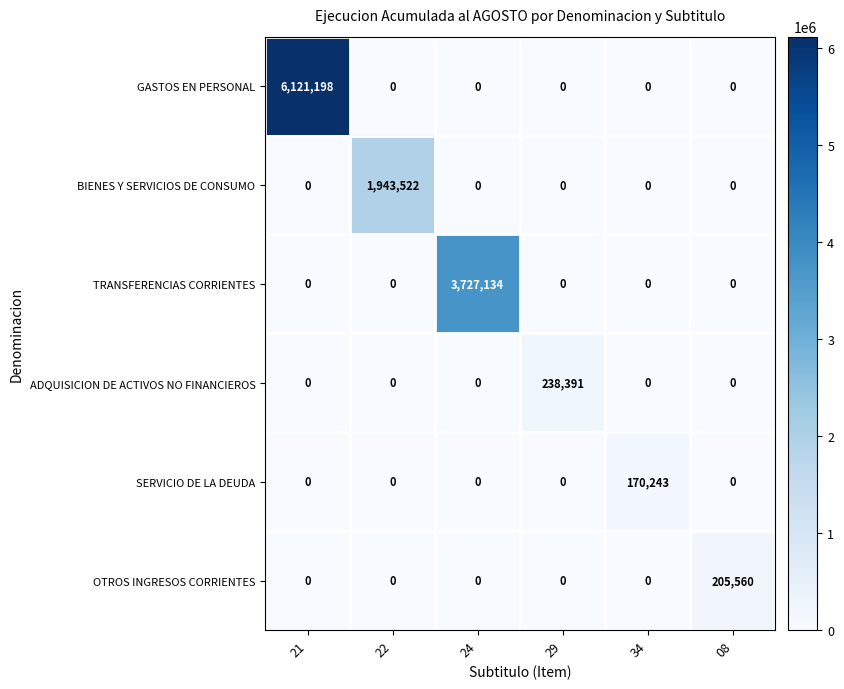

Which series changed the most between 29 and 08?

ADQUISICION DE ACTIVOS NO FINANCIEROS